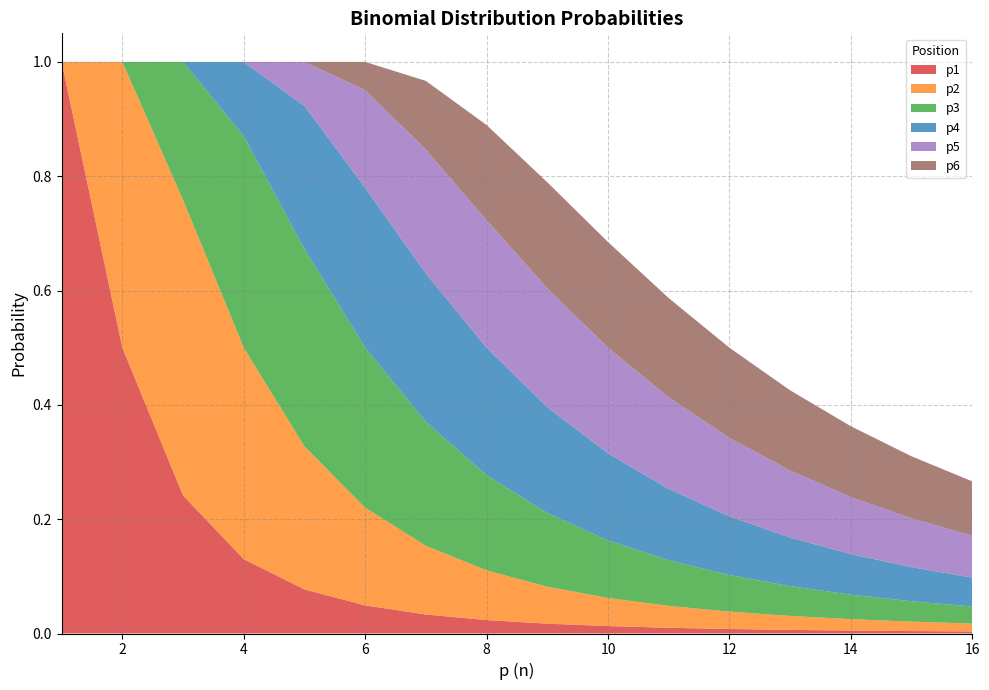

Reading left to right, transcribe all the data shown in this chart.

p1: 1=1.0	2=0.5	3=0.2	4=0.1	5=0.1	6=0.0	7=0.0	8=0.0	9=0.0	10=0.0	11=0.0	12=0.0	13=0.0	14=0.0	15=0.0	16=0.0
p2: 1=0.0	2=0.5	3=0.5	4=0.4	5=0.3	6=0.2	7=0.1	8=0.1	9=0.1	10=0.0	11=0.0	12=0.0	13=0.0	14=0.0	15=0.0	16=0.0
p3: 1=0.0	2=0.0	3=0.2	4=0.4	5=0.3	6=0.3	7=0.2	8=0.2	9=0.1	10=0.1	11=0.1	12=0.1	13=0.1	14=0.0	15=0.0	16=0.0
p4: 1=0.0	2=0.0	3=0.0	4=0.1	5=0.3	6=0.3	7=0.3	8=0.2	9=0.2	10=0.2	11=0.1	12=0.1	13=0.1	14=0.1	15=0.1	16=0.1
p5: 1=0.0	2=0.0	3=0.0	4=0.0	5=0.1	6=0.2	7=0.2	8=0.2	9=0.2	10=0.2	11=0.2	12=0.1	13=0.1	14=0.1	15=0.1	16=0.1
p6: 1=0.0	2=0.0	3=0.0	4=0.0	5=0.0	6=0.0	7=0.1	8=0.2	9=0.2	10=0.2	11=0.2	12=0.2	13=0.1	14=0.1	15=0.1	16=0.1